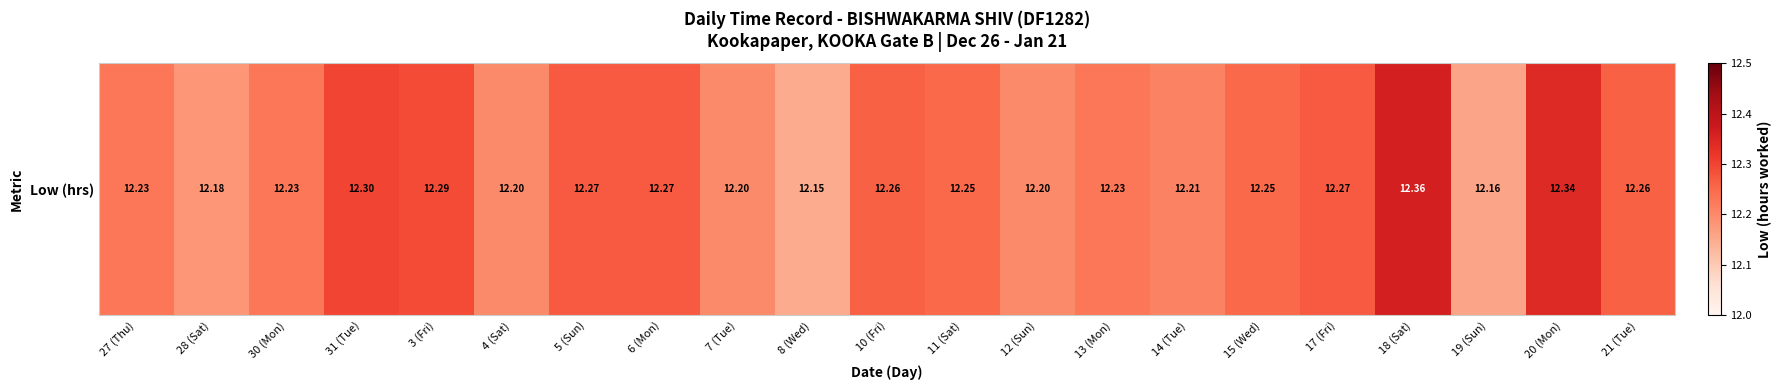

What is the smallest value displayed?

12.2